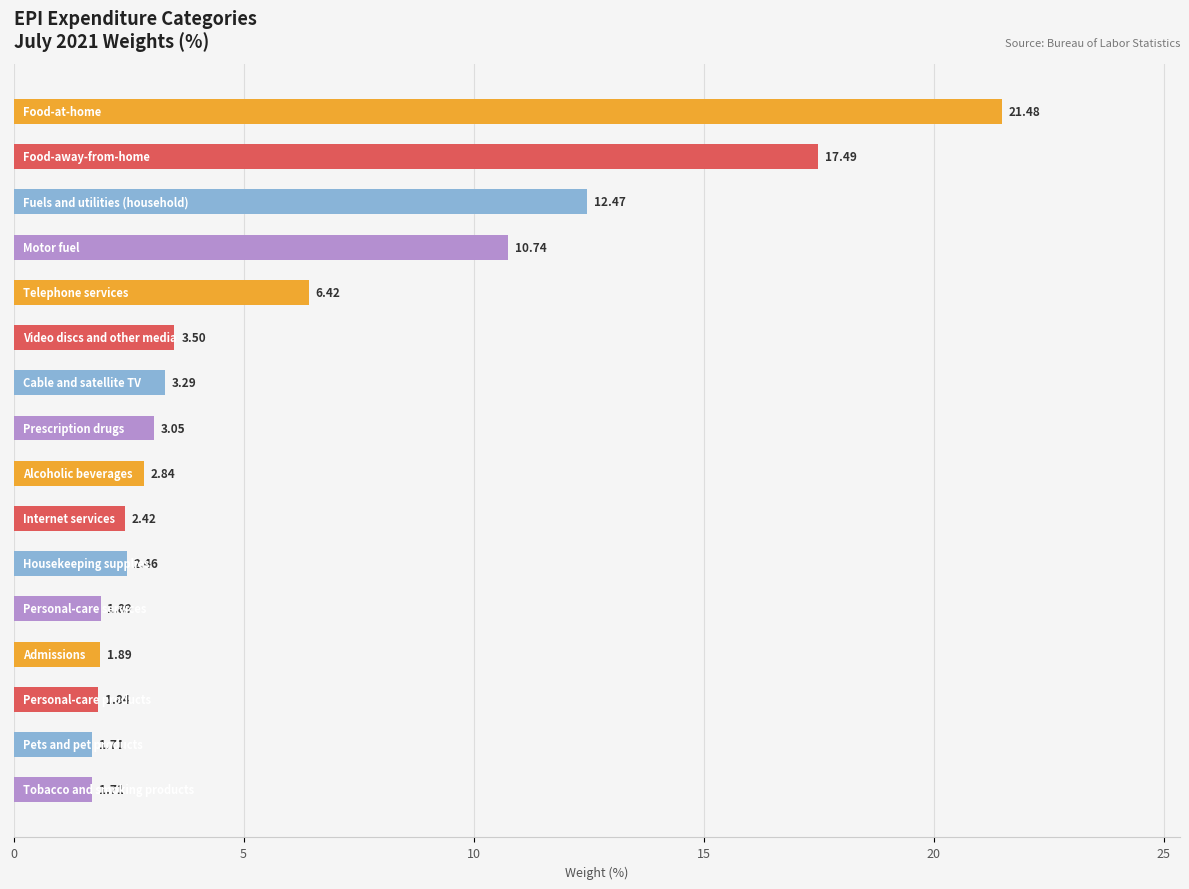

What is the sum of all values?

95.2